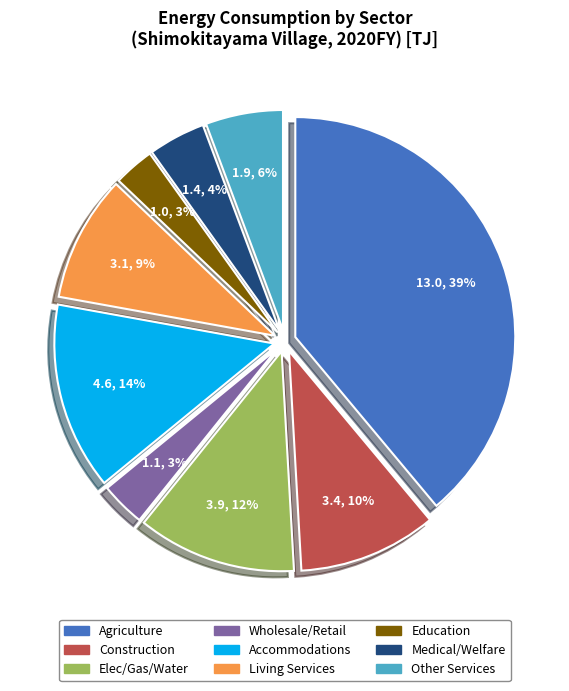

Does any single category account for the majority?

No